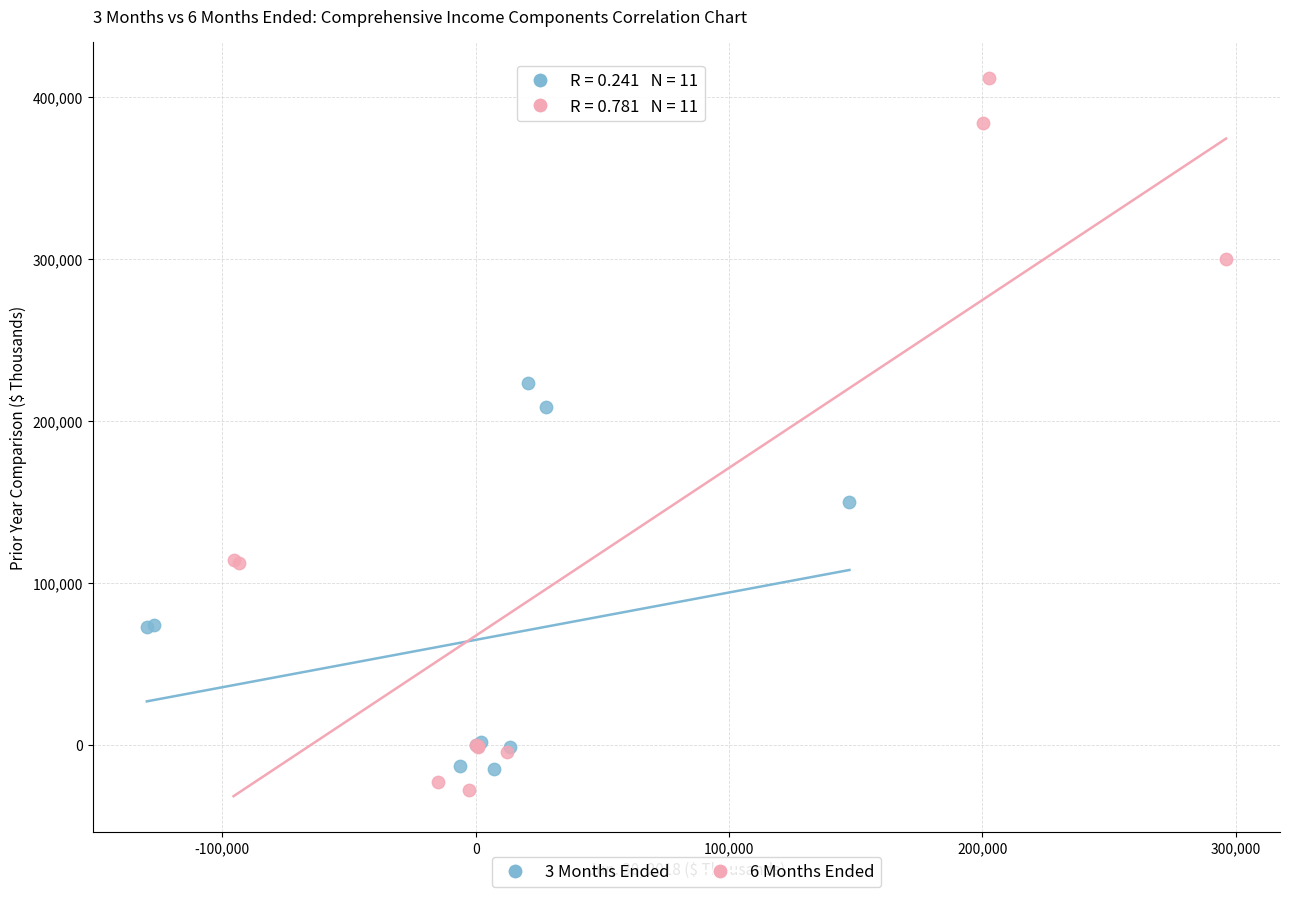

Which series contains the highest Y value?

6 Months Ended